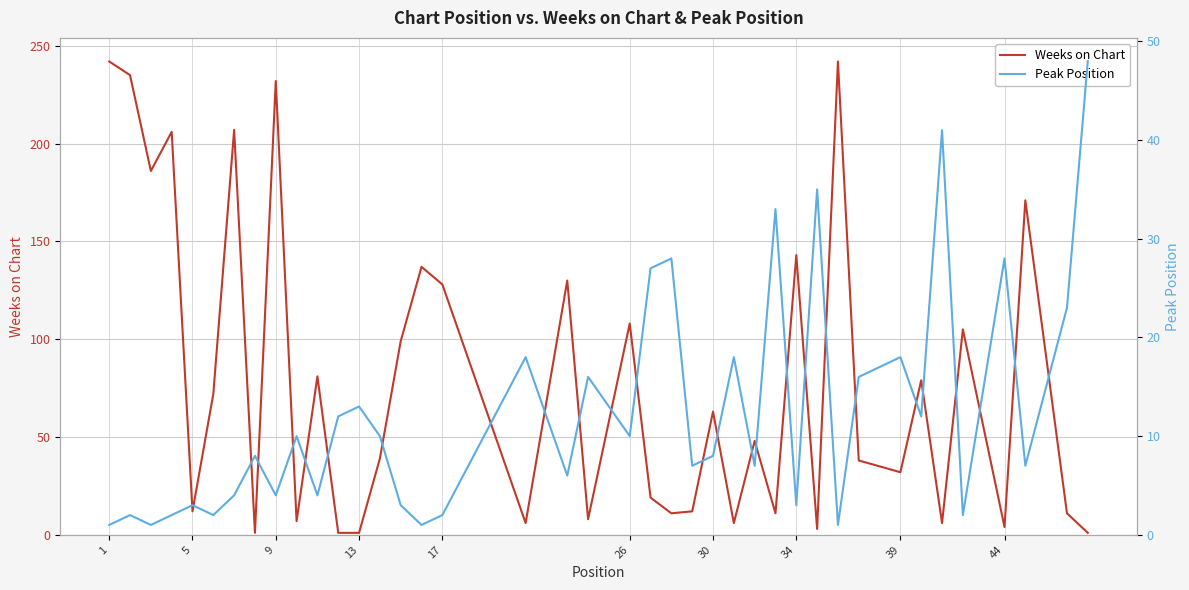

What is the difference between the maximum and minimum values in the Weeks on Chart series?

241